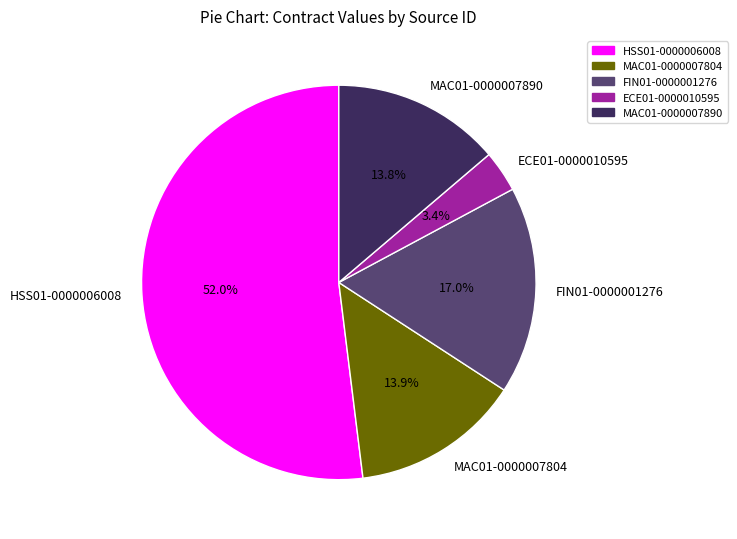

Do MAC01-0000007804 and HSS01-0000006008 together represent more than half of the pie?

Yes